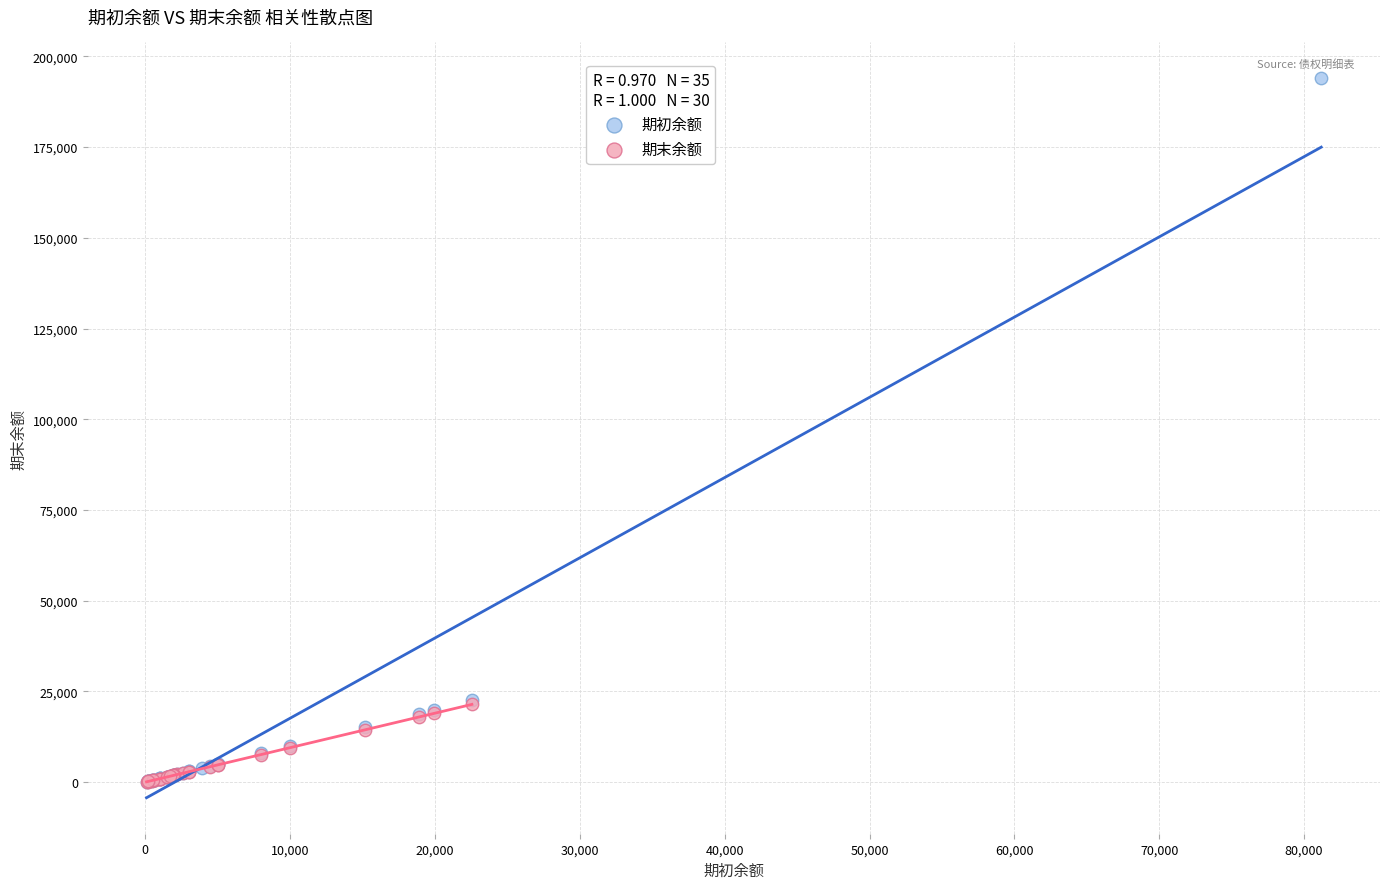

Which series reaches the maximum Y coordinate?

期初余额